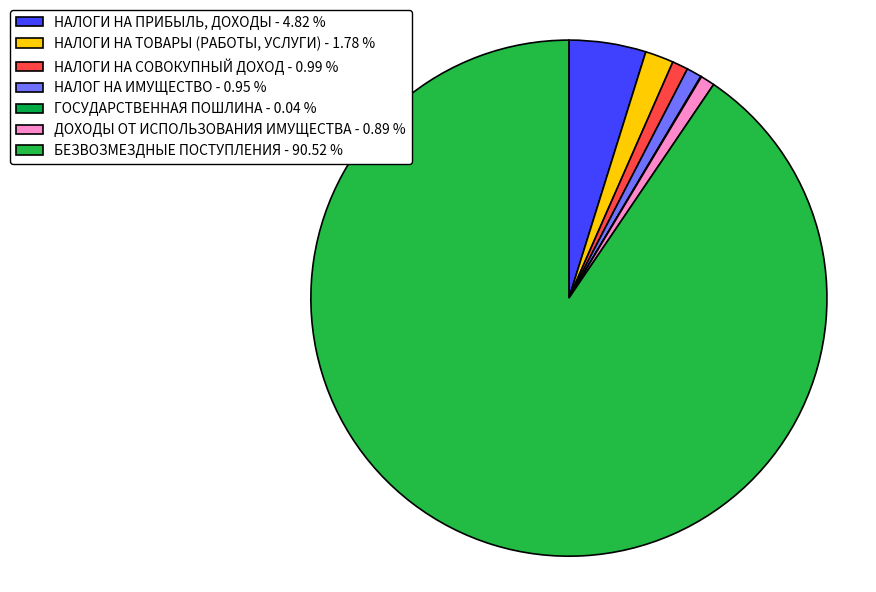

Which category has the biggest portion of the pie?

БЕЗВОЗМЕЗДНЫЕ ПОСТУПЛЕНИЯ